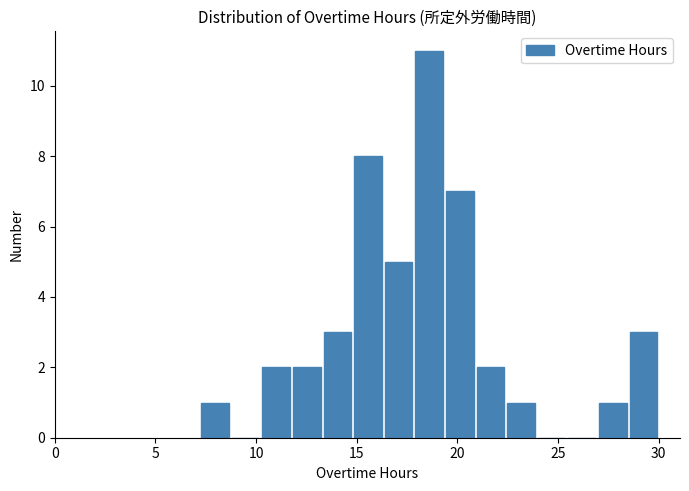

Around what value on the x-axis is the tallest bar? Give the approximate position of its centre, as read against the axis.

18.5